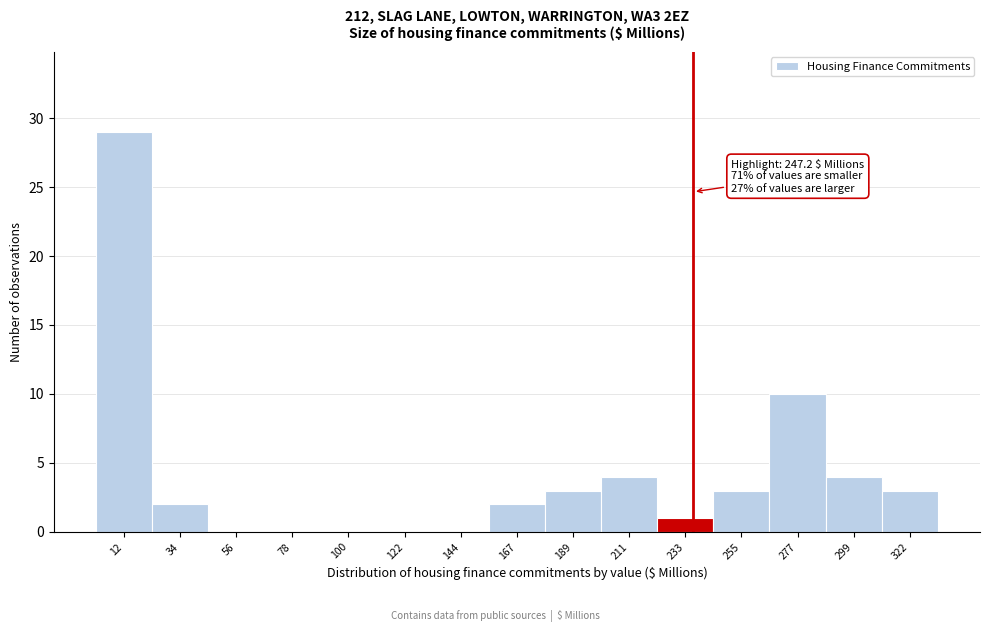

Reading left to right, transcribe all the data shown in this chart.

12=29	34=2	56=0	78=0	100=0	122=0	144=0	167=2	189=3	211=4	233=1	255=3	277=10	299=4	322=3